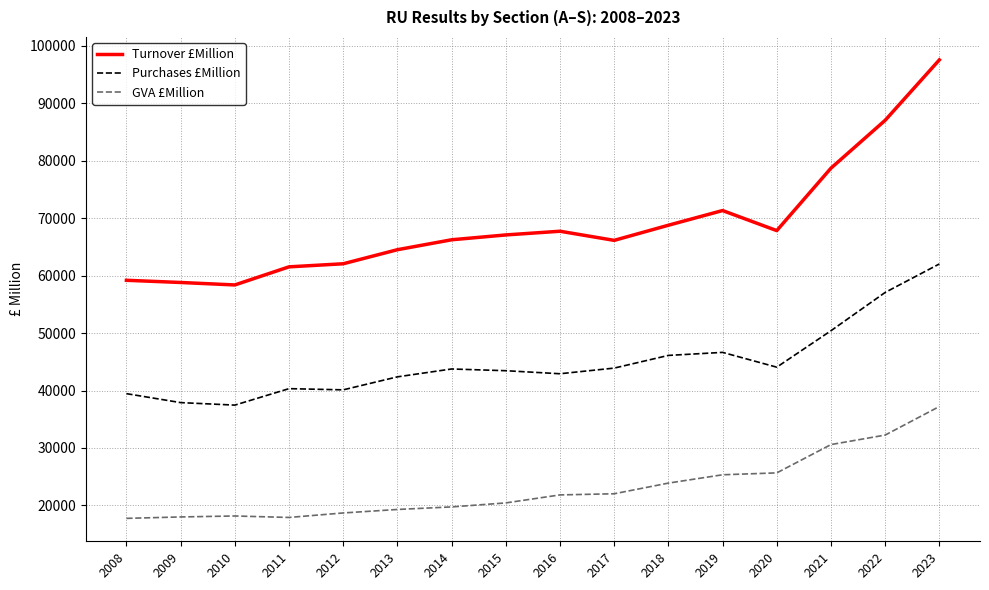

What is the greatest value displayed?

97562.5